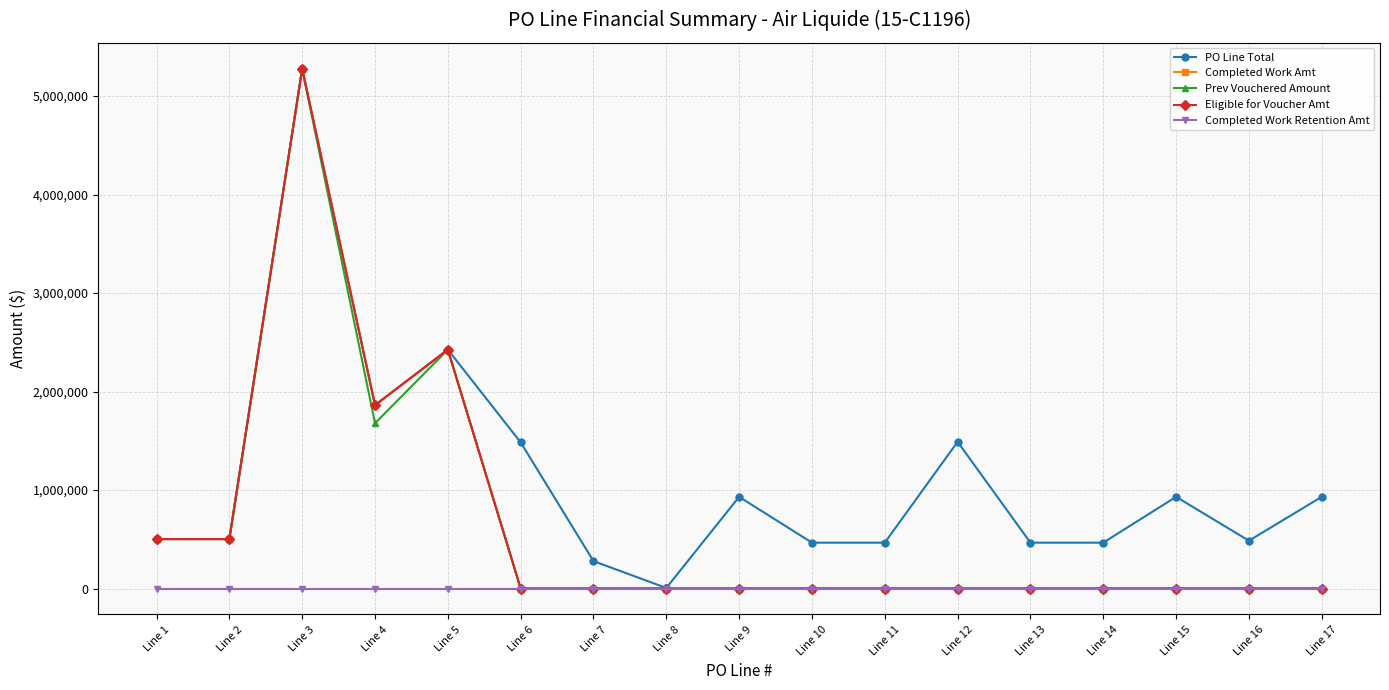

True or false: Completed Work Retention Amt and PO Line Total cross at least once.

False